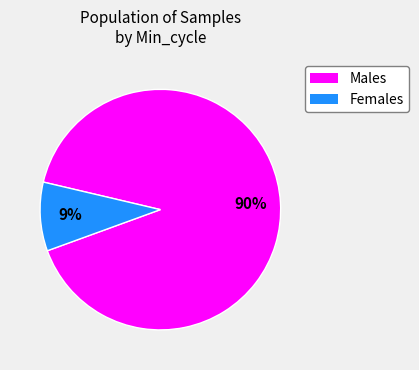

How much of the chart is everything except 83?

90.0%